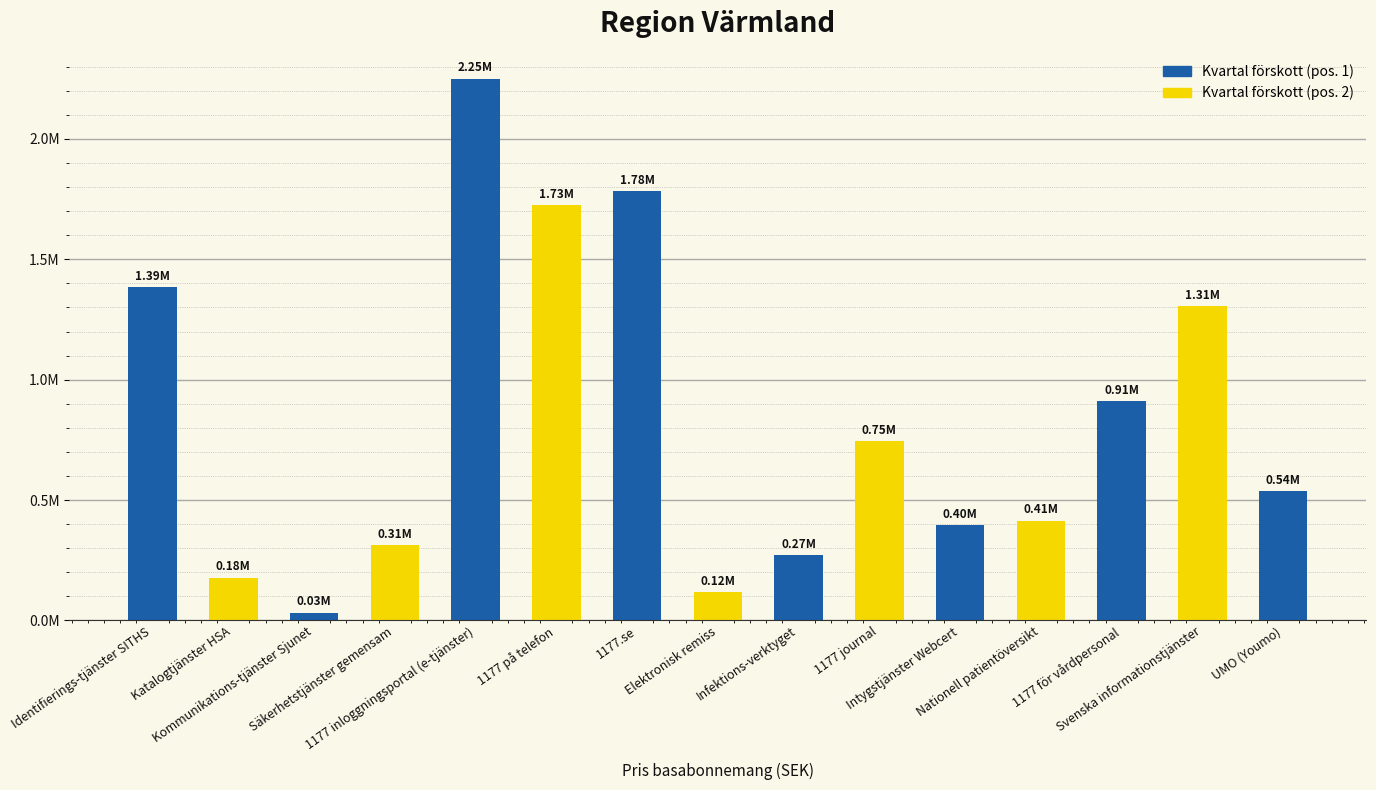

What position from the right is Nationell patientöversikt?

4